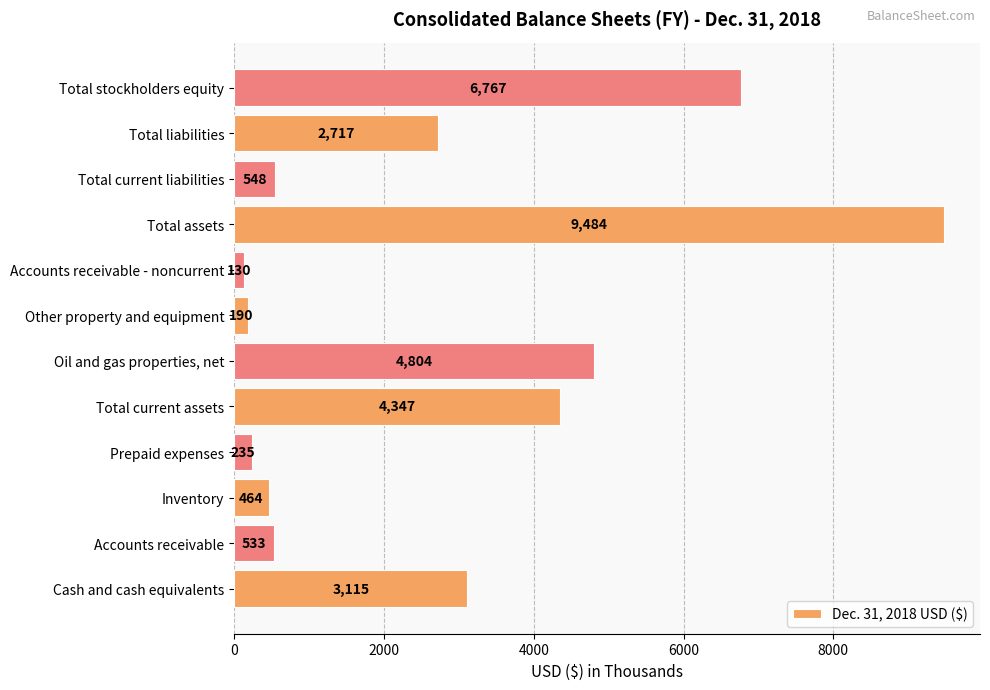

Is it true that the value at Other property and equipment is 190?

True